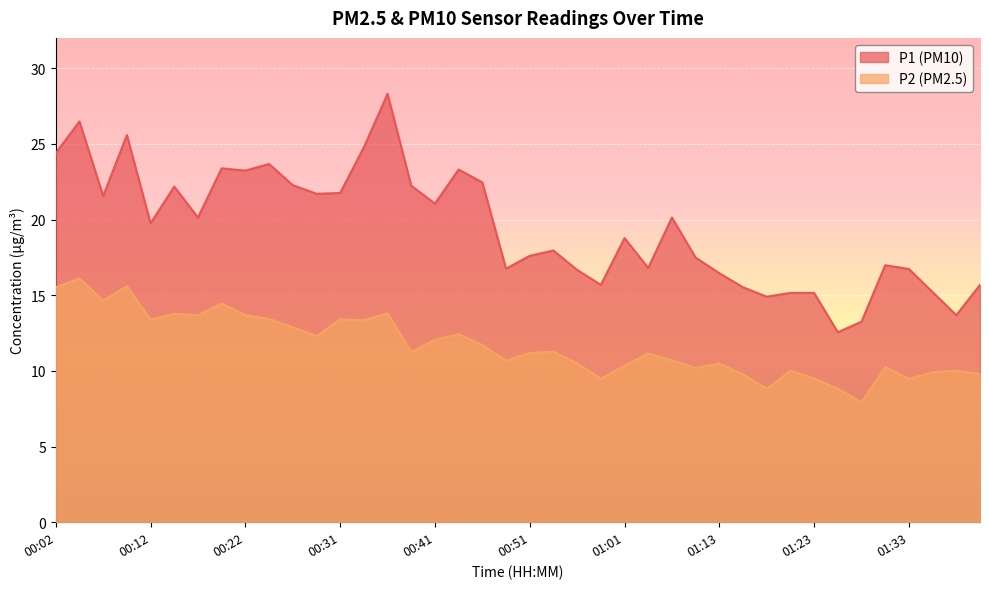

The P2 series shows 11.4 at 01:28. True or false?

False